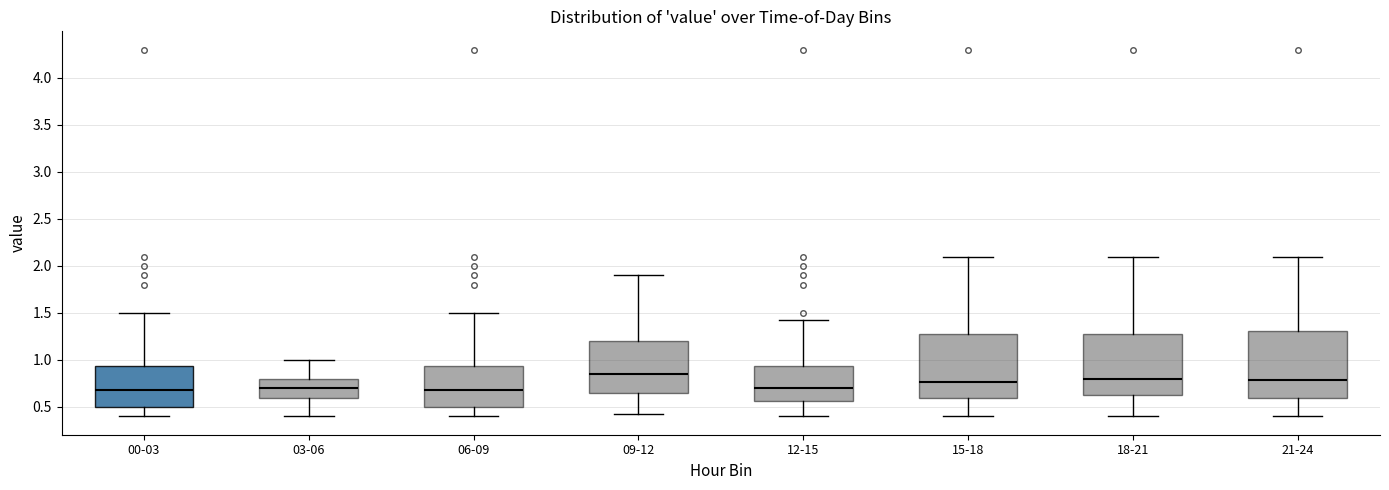

Reading left to right, transcribe this box plot: for each box, give where its median line is, the range the box spans, and where its two whiskers end, as read against the y-axis. The values are not printed on the chart, so give them approximately, as read against the axis.

00-03: median 0.70, box 0.50 to 0.95, whiskers 0.40 to 1.50
03-06: median 0.70, box 0.60 to 0.80, whiskers 0.40 to 1.00
06-09: median 0.70, box 0.50 to 0.95, whiskers 0.40 to 1.50
09-12: median 0.85, box 0.65 to 1.20, whiskers 0.45 to 1.90
12-15: median 0.70, box 0.55 to 0.95, whiskers 0.40 to 1.45
15-18: median 0.75, box 0.60 to 1.30, whiskers 0.40 to 2.10
18-21: median 0.80, box 0.60 to 1.30, whiskers 0.40 to 2.10
21-24: median 0.80, box 0.60 to 1.30, whiskers 0.40 to 2.10